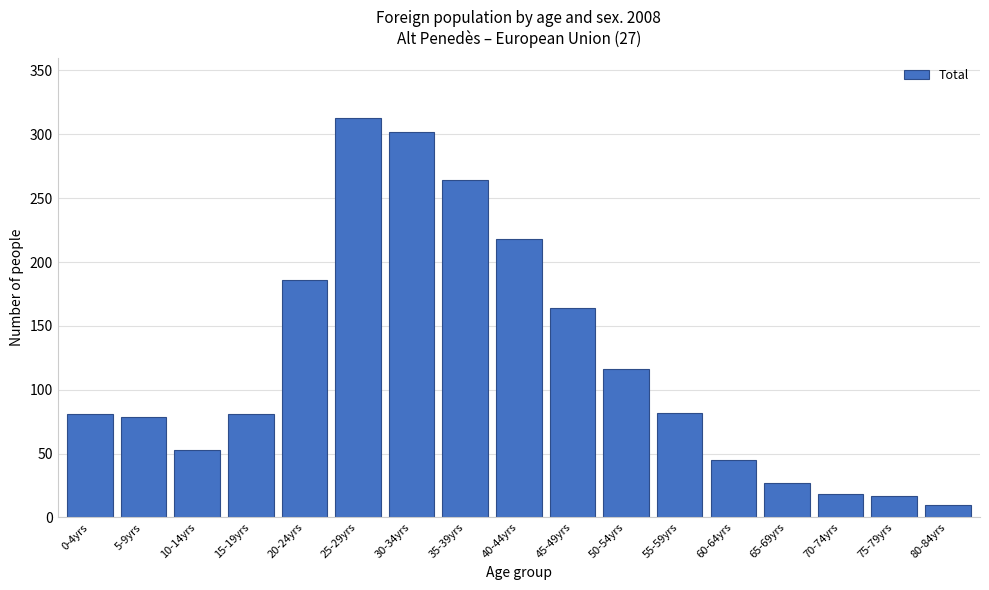

True or false: the data shows 186 at 50-54yrs.

False